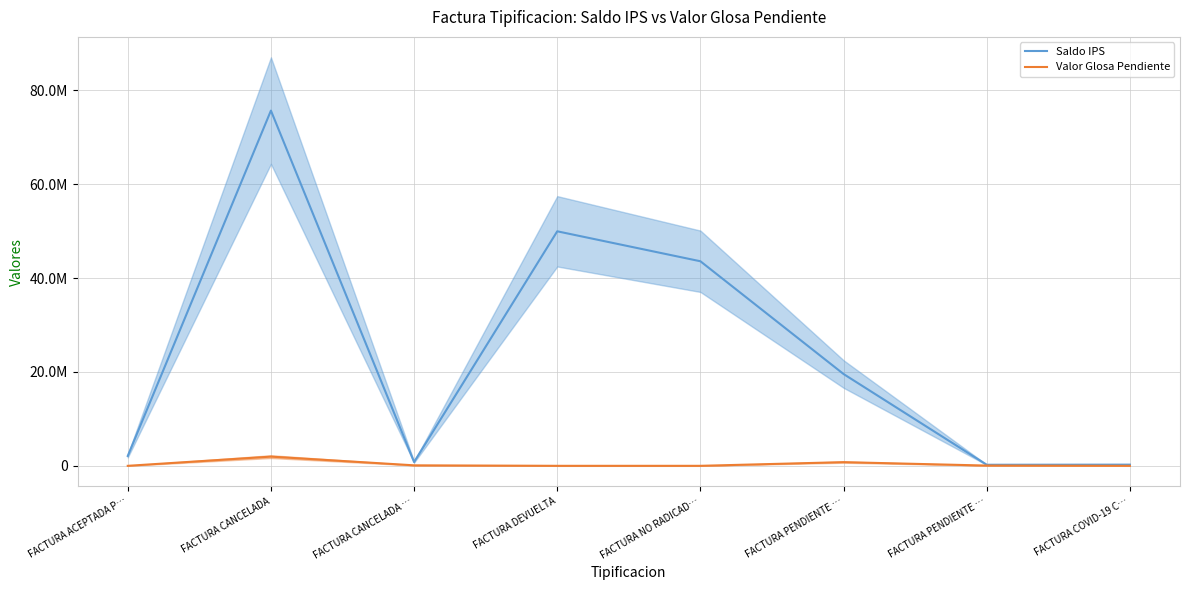

Which series has the widest spread of values?

Saldo IPS